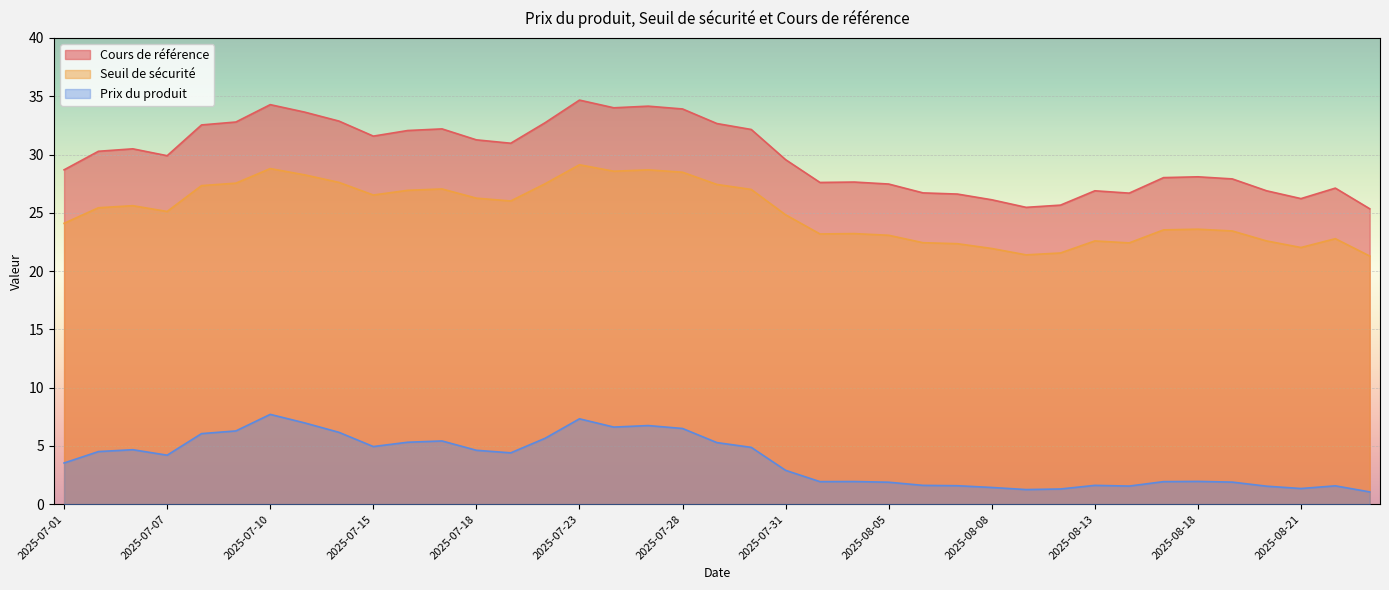

At which category does the chart reach its minimum across all series?

2025-08-25